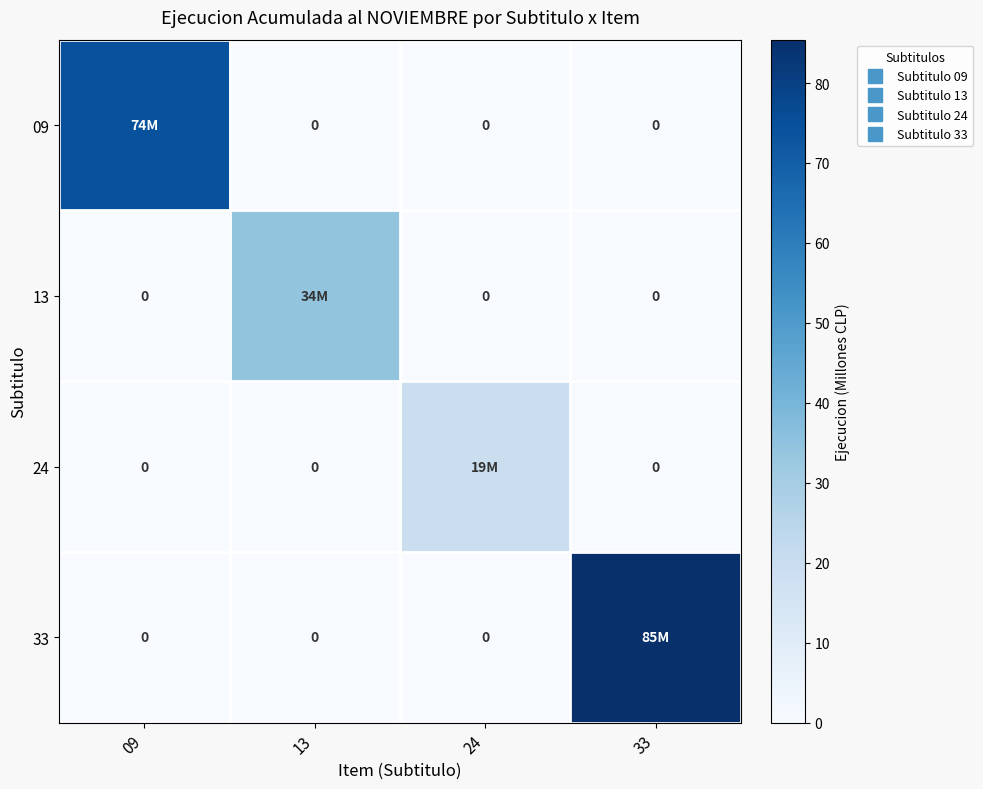

Rank the series at 33 from lowest to highest value.

09, 13, 24, 33